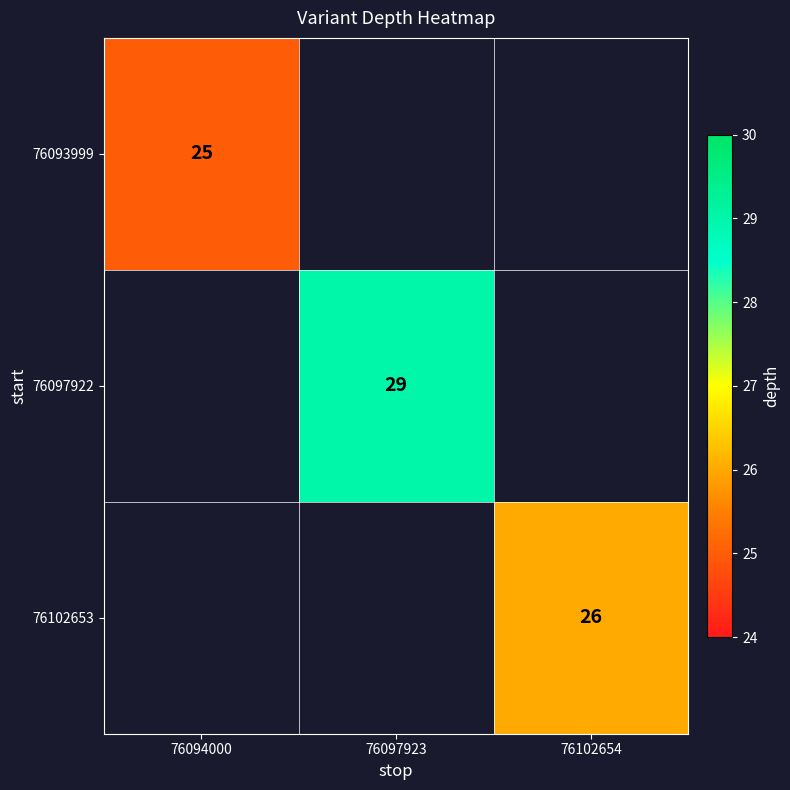

The value of 76097922 at 76097923 is 44. True or false?

False